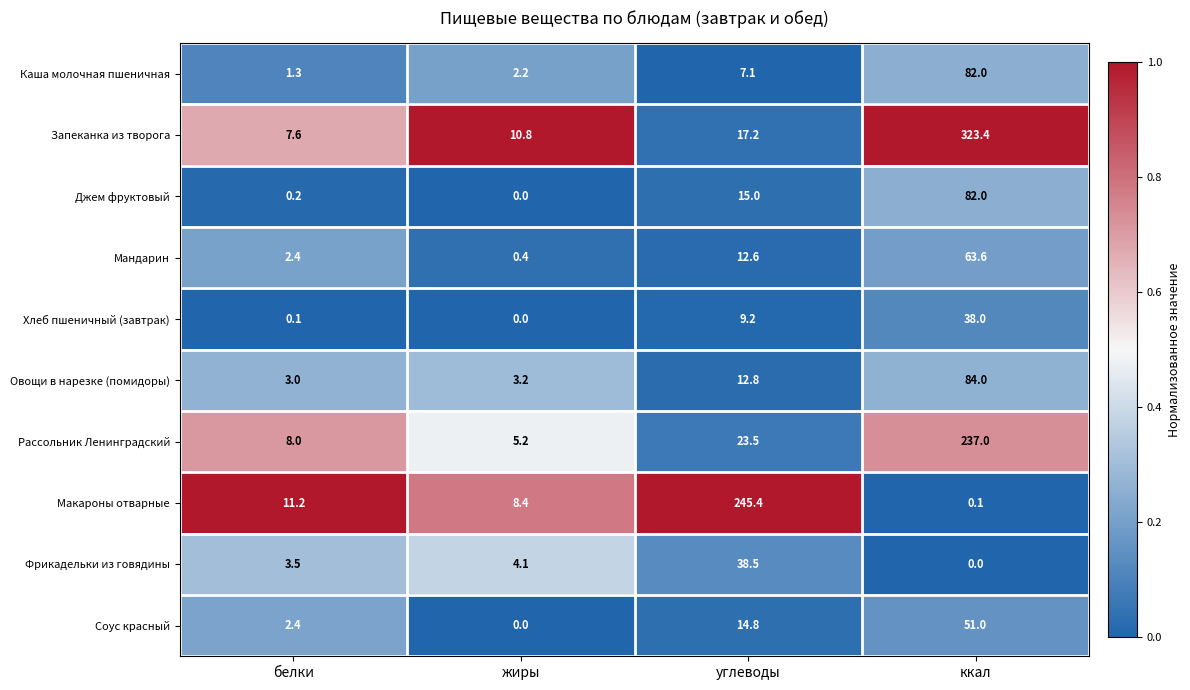

The value of Мандарин at углеводы is 21.4. True or false?

False